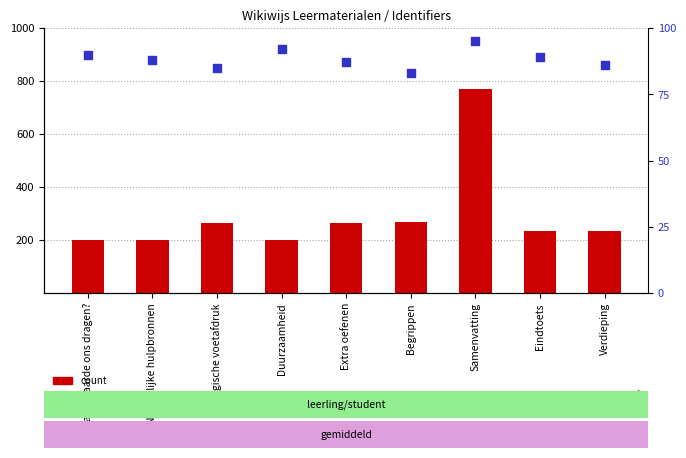

Is the value of percentile rank within the sample at Samenvatting greater than the value of count at Duurzaamheid?

No